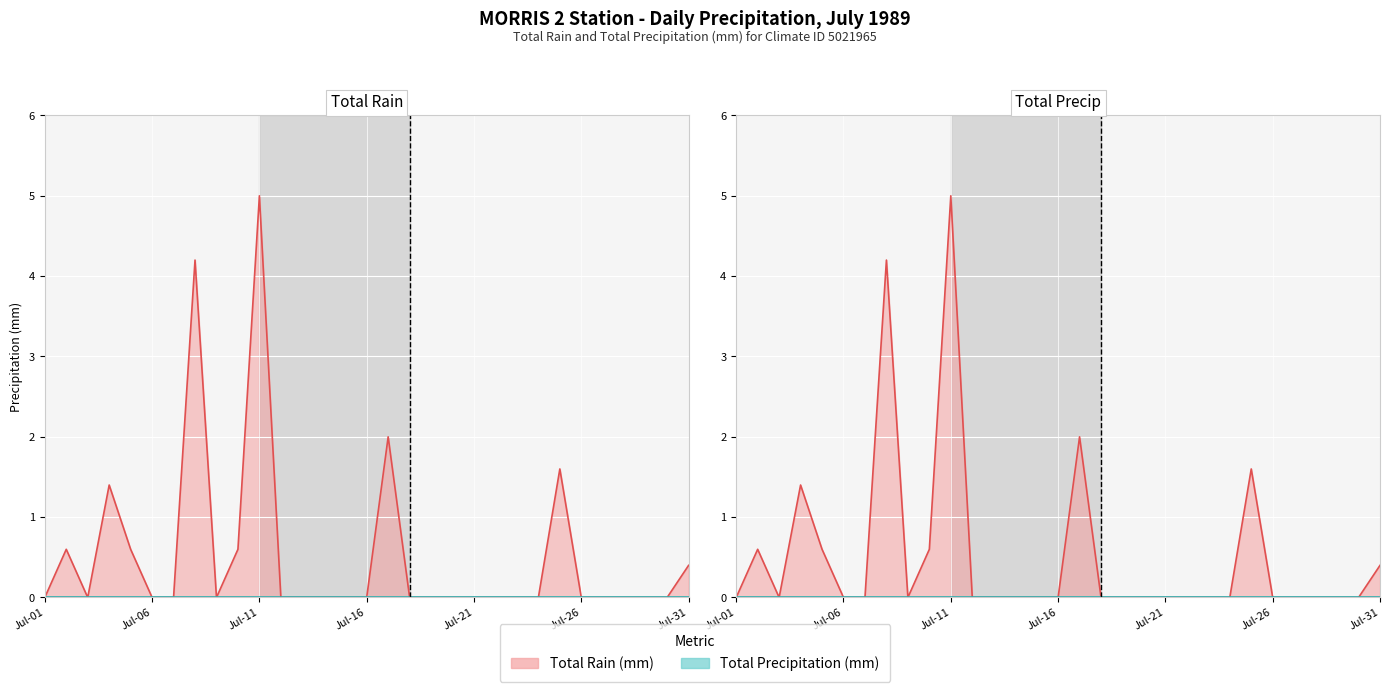

Reading left to right, extract all data points from this chart.

Total Rain (mm): 0.0	0.6	0.0	1.4	0.6	0.0	0.0	4.2	0.0	0.6	5.0	0.0	0.0	0.0	0.0	0.0	2.0	0.0	0.0	0.0	0.0	0.0	0.0	0.0	1.6	0.0	0.0	0.0	0.0	0.0	0.4
Total Precip (mm): 0.0	0.6	0.0	1.4	0.6	0.0	0.0	4.2	0.0	0.6	5.0	0.0	0.0	0.0	0.0	0.0	2.0	0.0	0.0	0.0	0.0	0.0	0.0	0.0	1.6	0.0	0.0	0.0	0.0	0.0	0.4